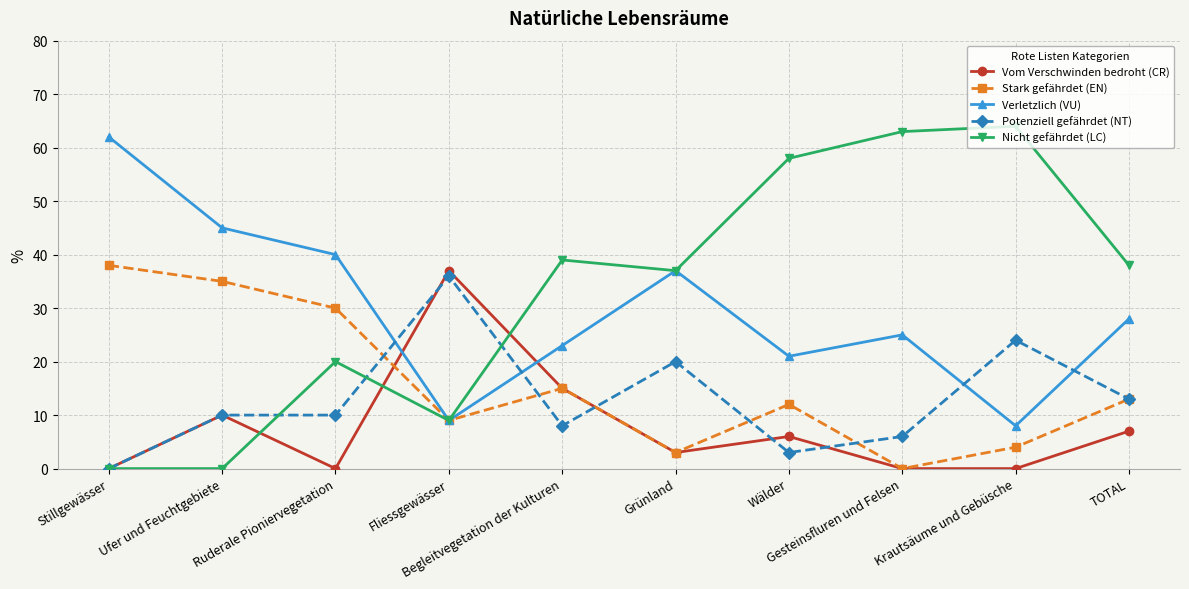

What is the difference between the maximum and minimum values in the Stark gefährdet (EN) series?

38